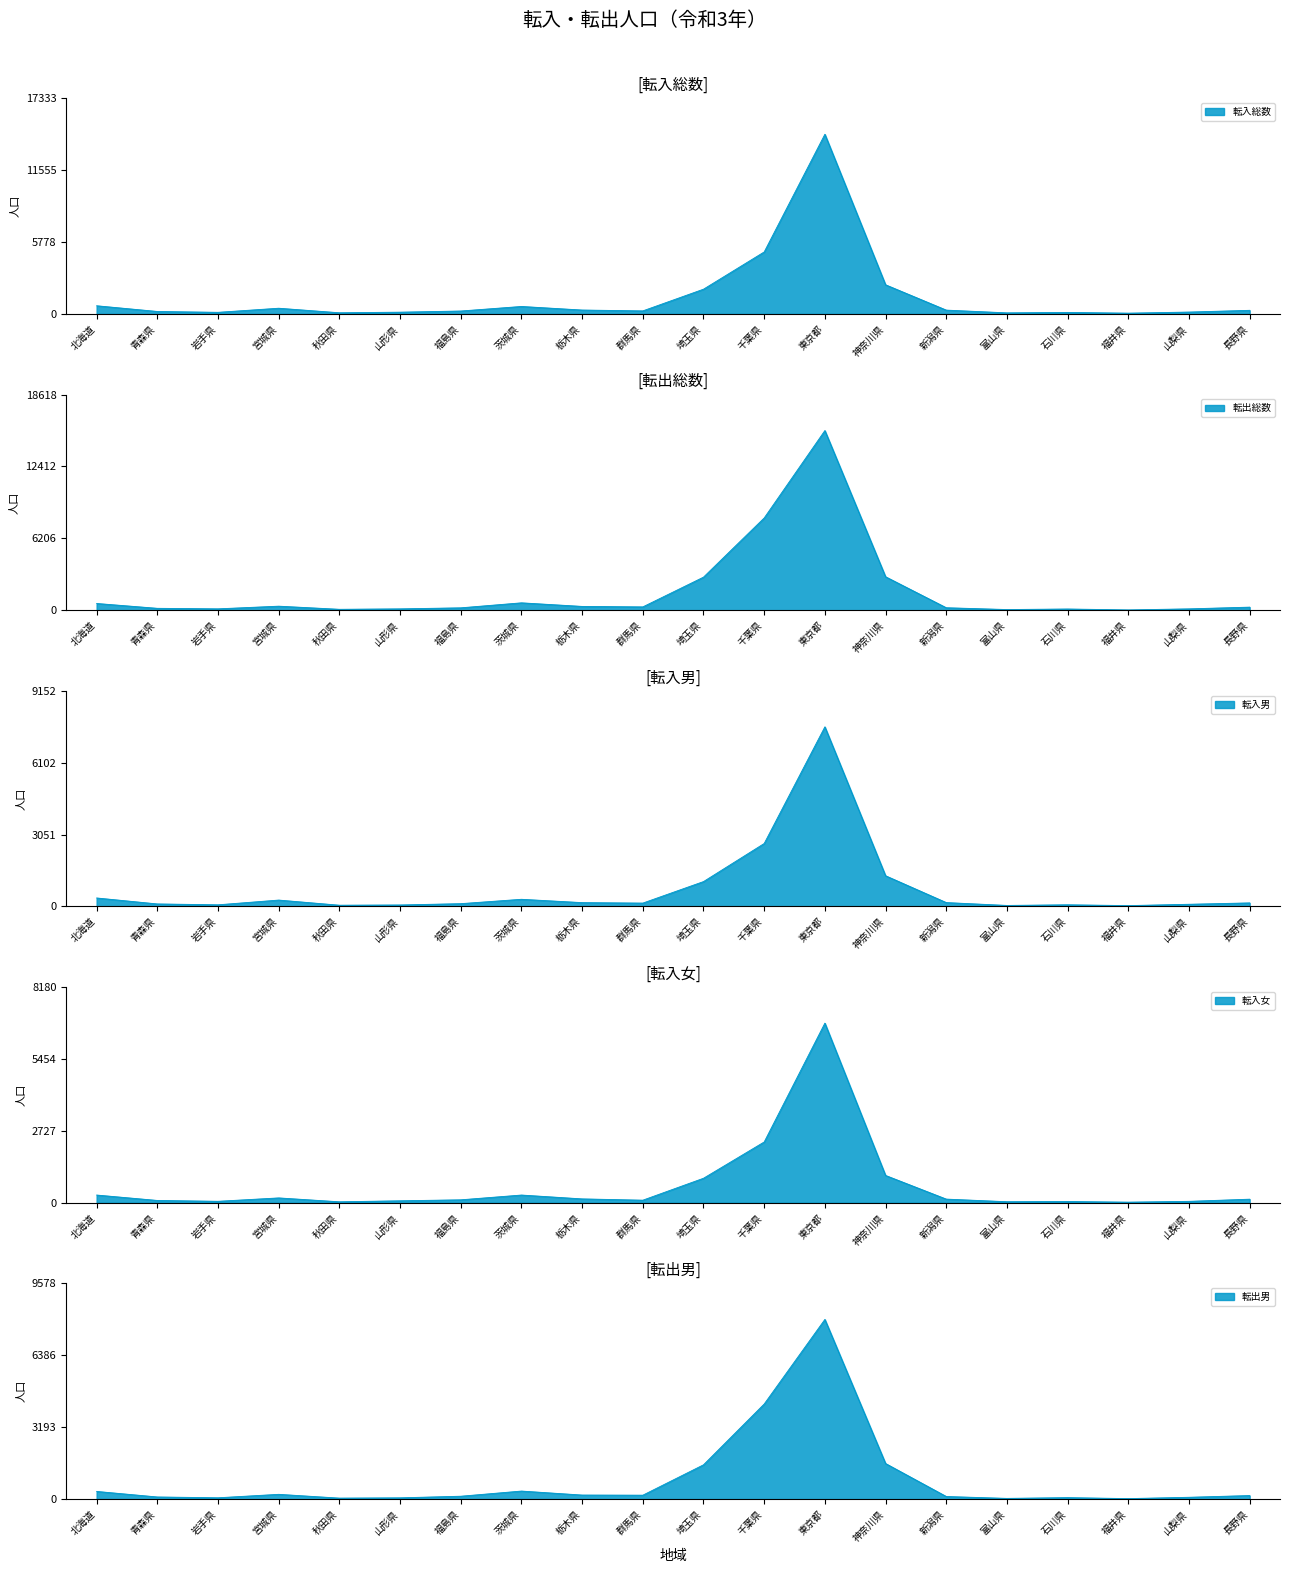

Count the number of categories in the chart.

20